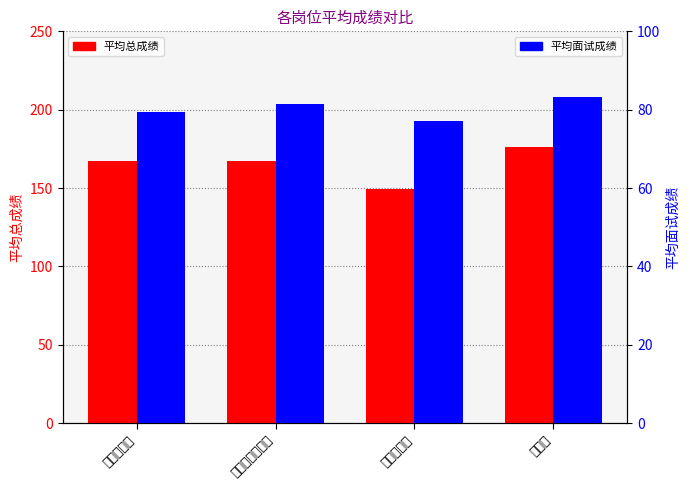

What is the sum of all 平均总成绩 values?

660.4